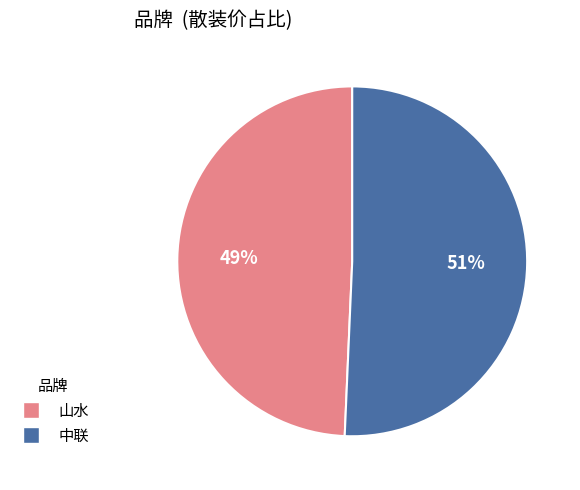

What percentage is the 中联 slice, to the nearest percent?

51%